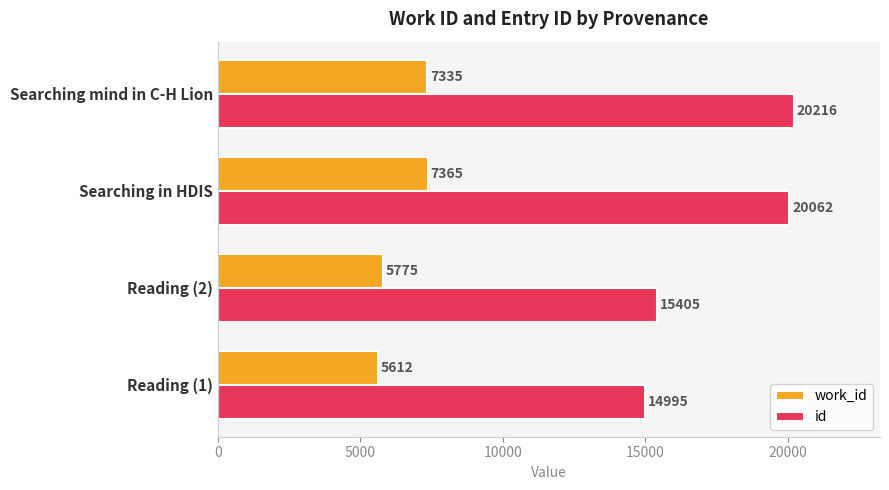

At how many categories does at least one series exceed 10100?

4